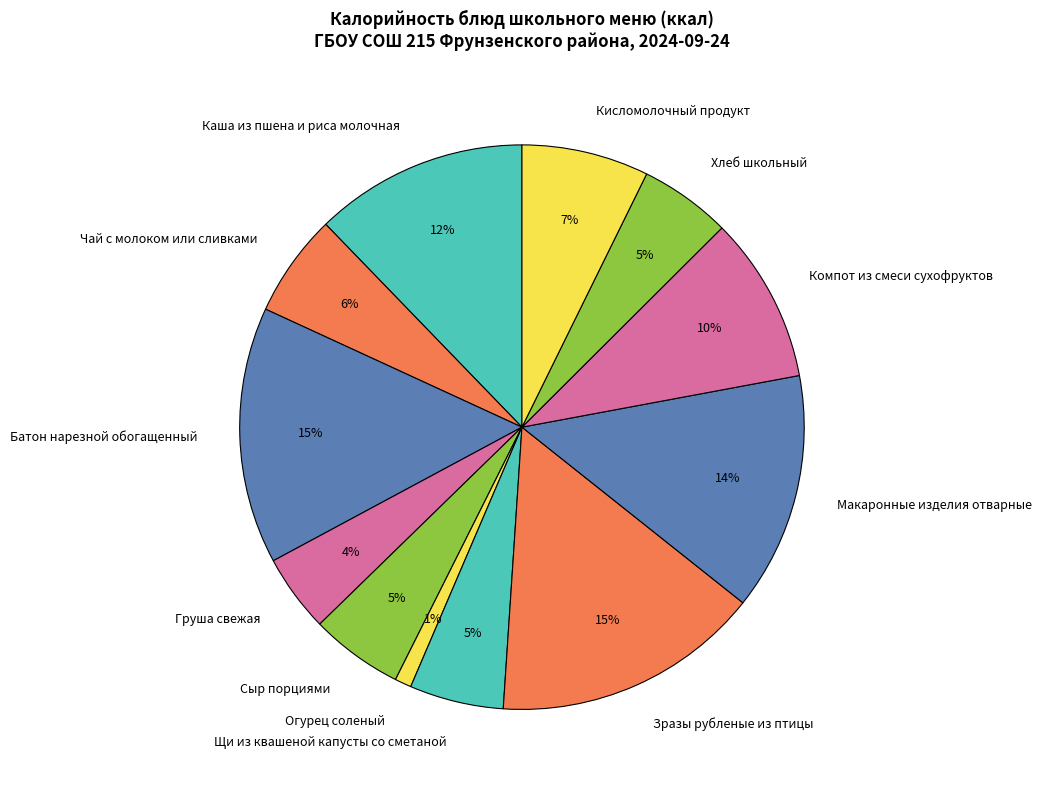

Is it true that Сыр порциями is 15% of the pie?

False